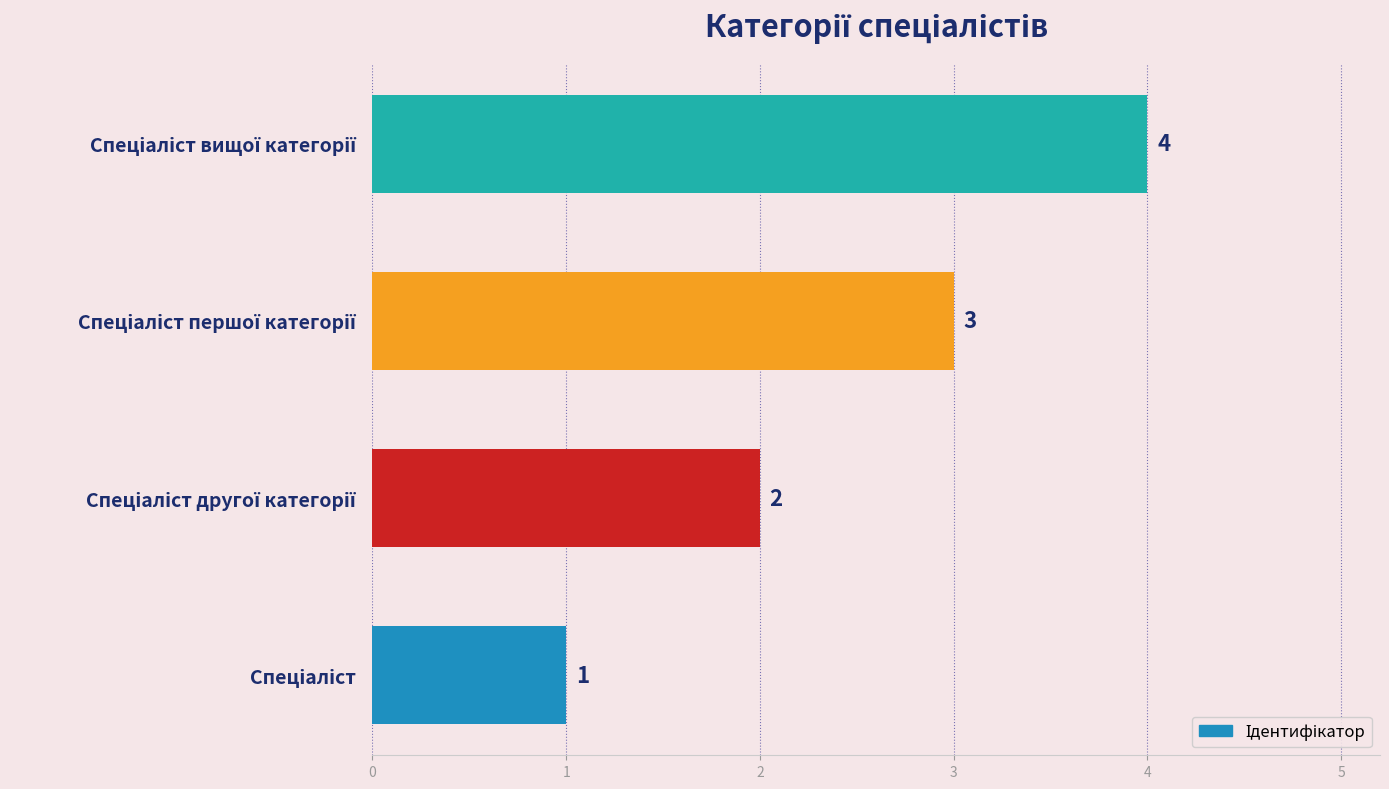

What is the sum of all values?

10